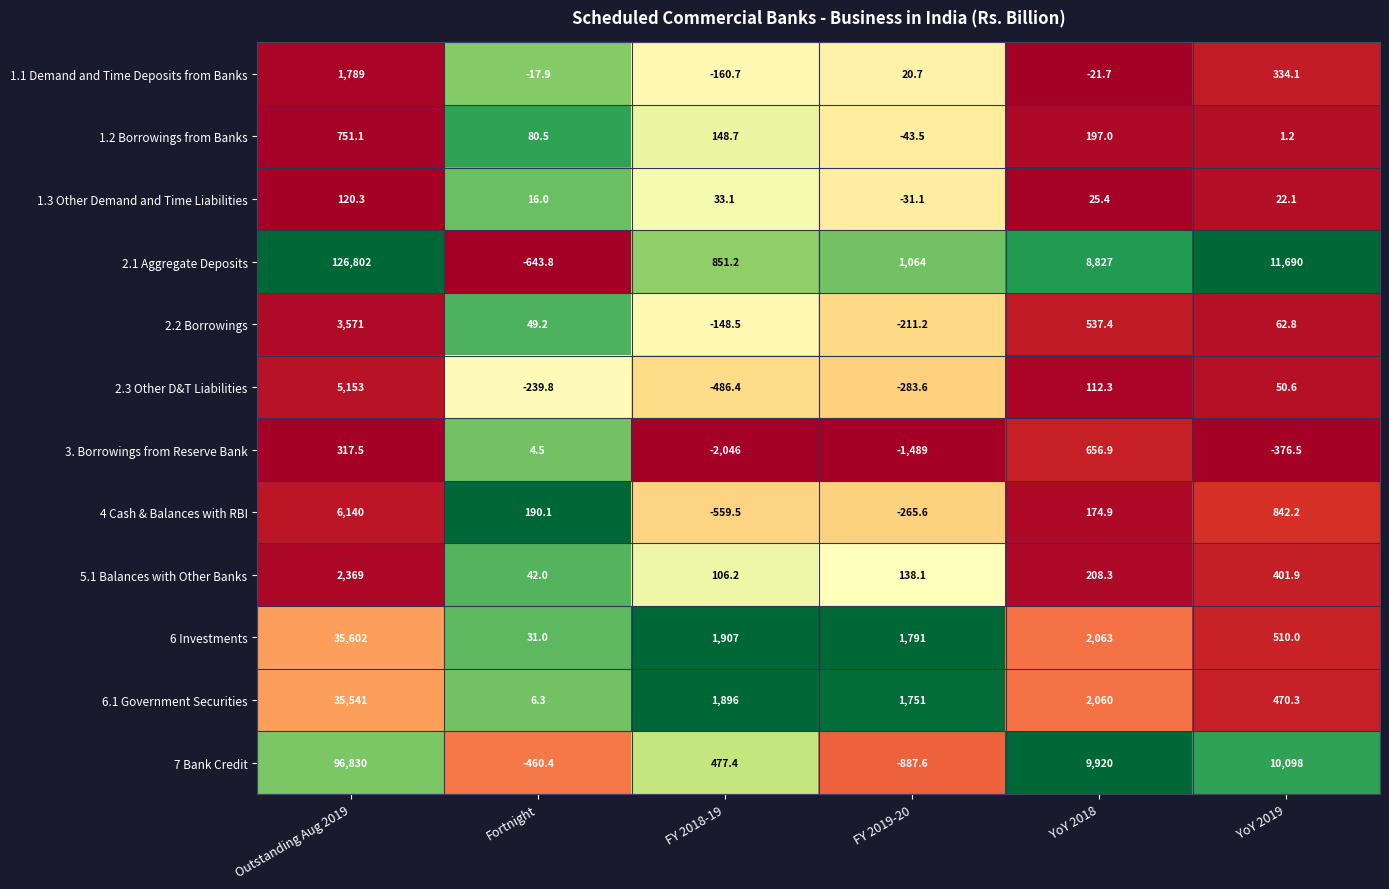

What is the average value of the 3. Borrowings from Reserve Bank series?

-488.8